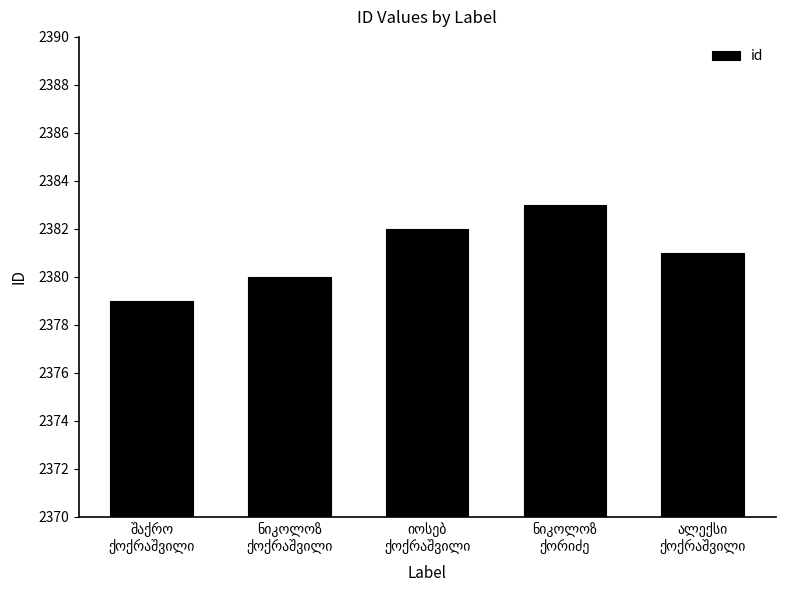

What is the value of the 1st bar from the left?

2379